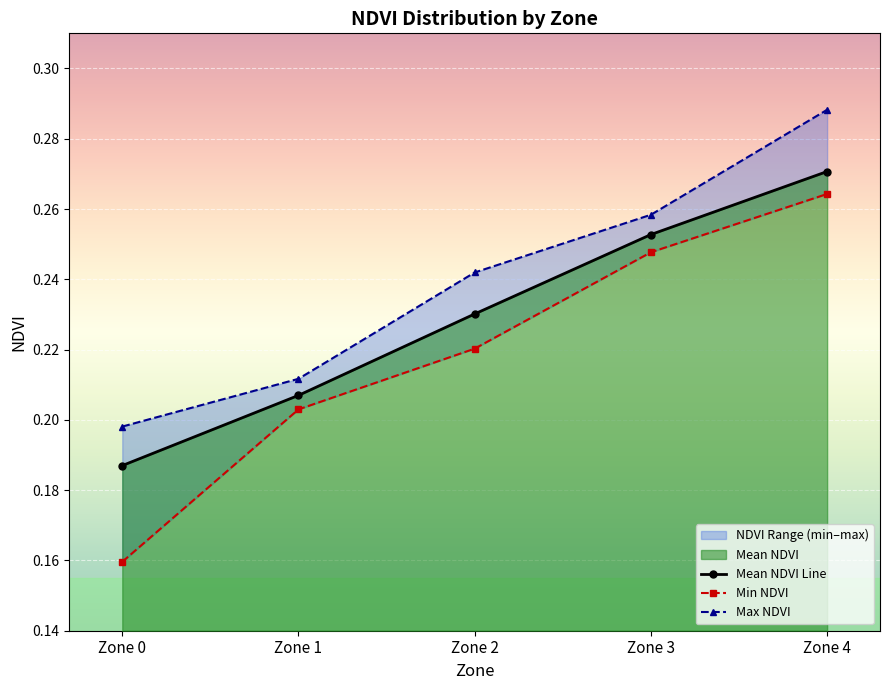

Is it true that Min NDVI equals 0.3 at Zone 4?

True